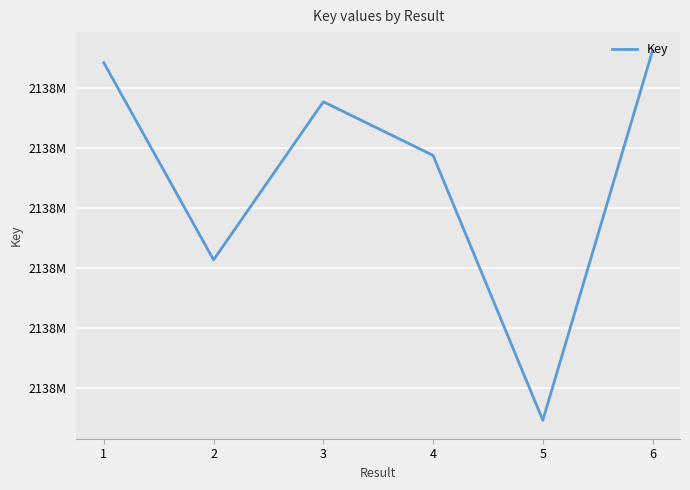

Reading left to right, transcribe all the data shown in this chart.

2137714225	2137681343	2137707727	2137698768	2137654578	2137716262